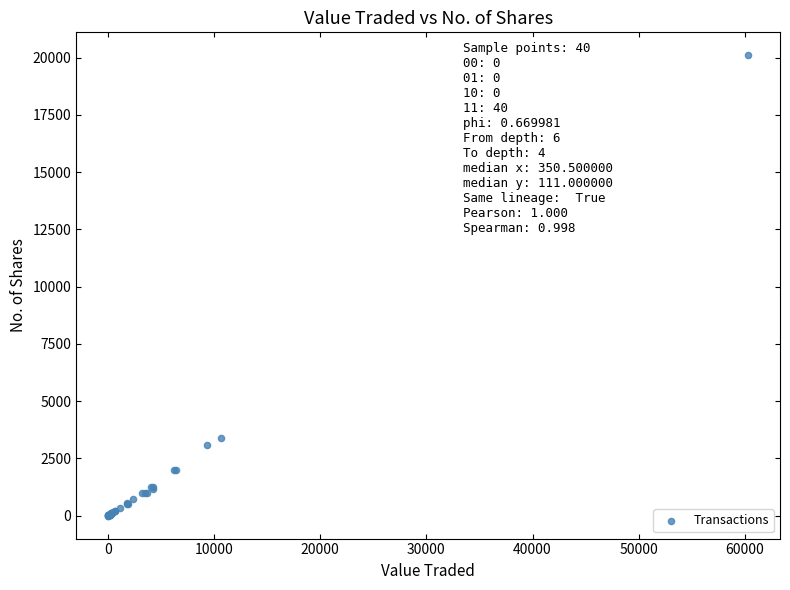

What Y value in the scatter plot is closest to 10052?

3372